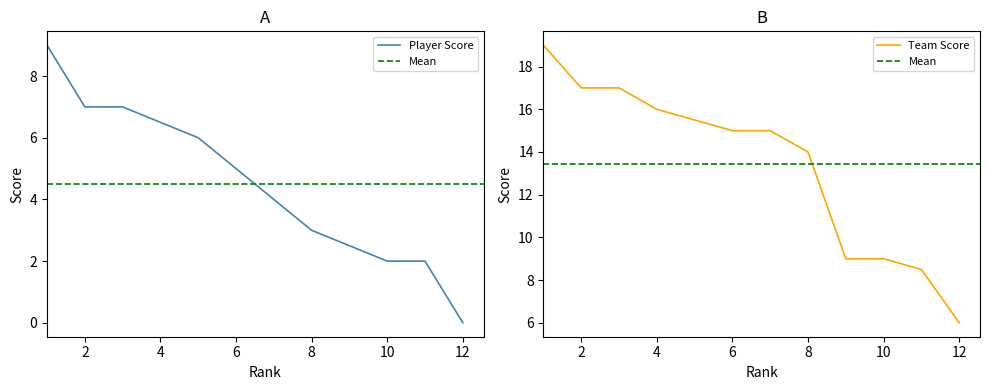

What is the maximum value for Player Score?

9.0